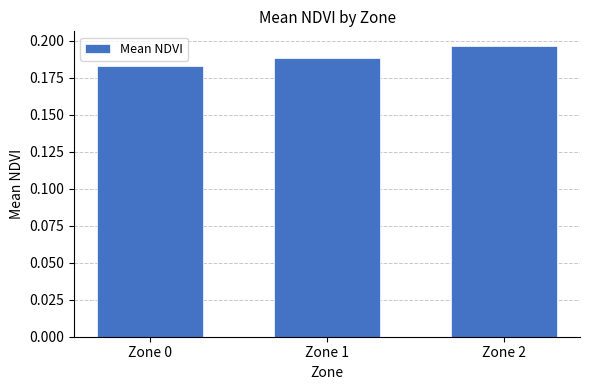

The value at Zone 1 is 0.3. True or false?

False